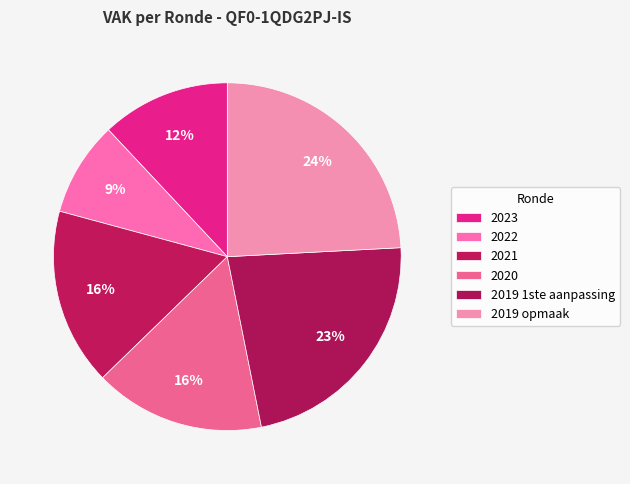

How many segments does this pie chart have?

6